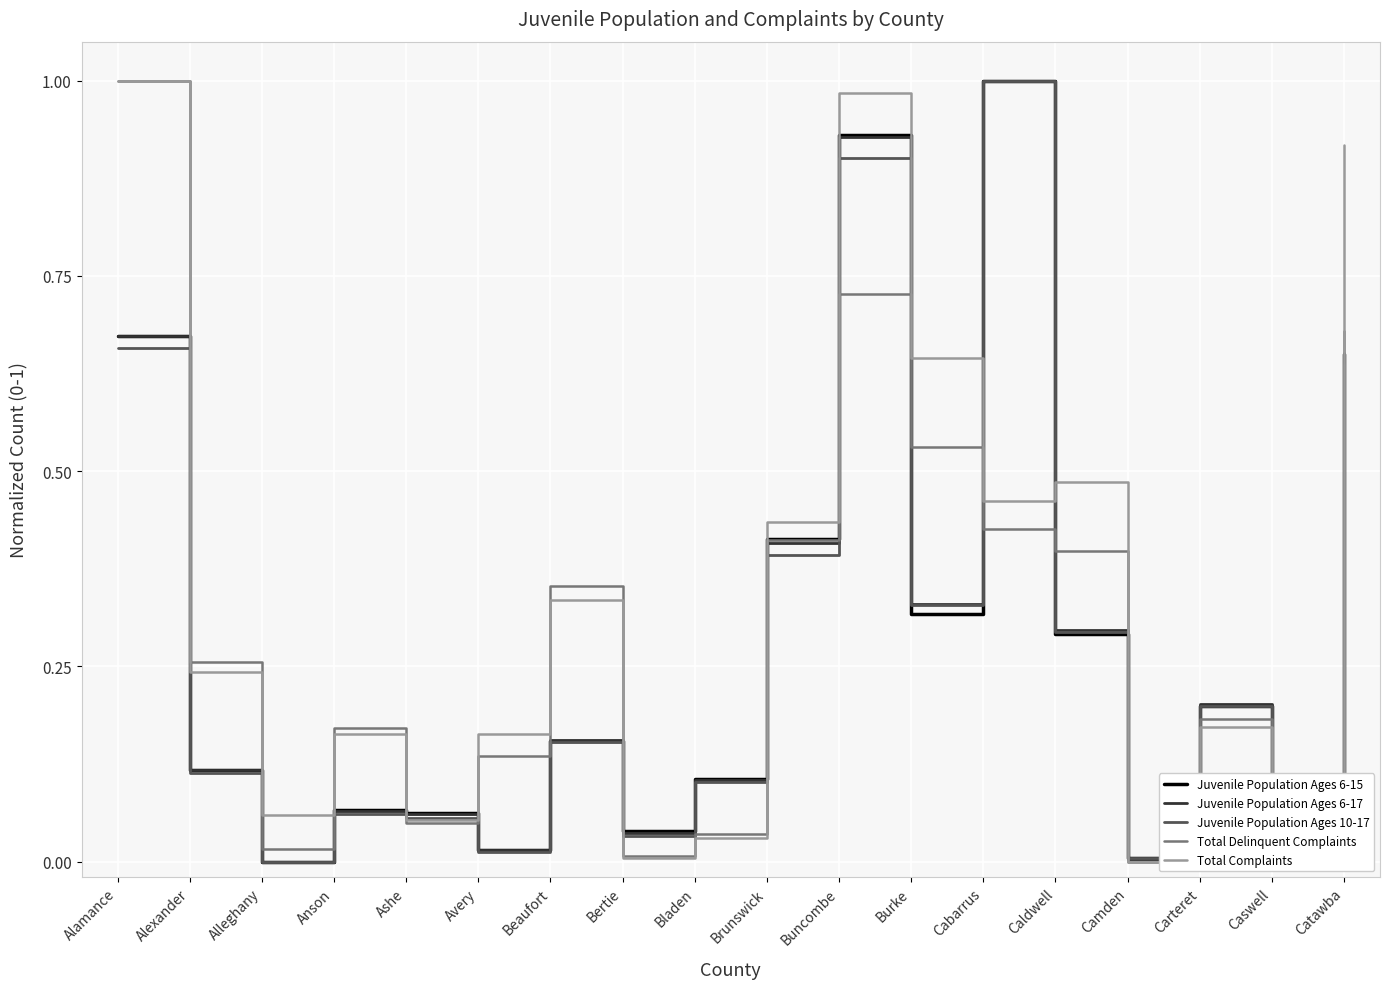

At which category is the sum across all series the highest?

Buncombe